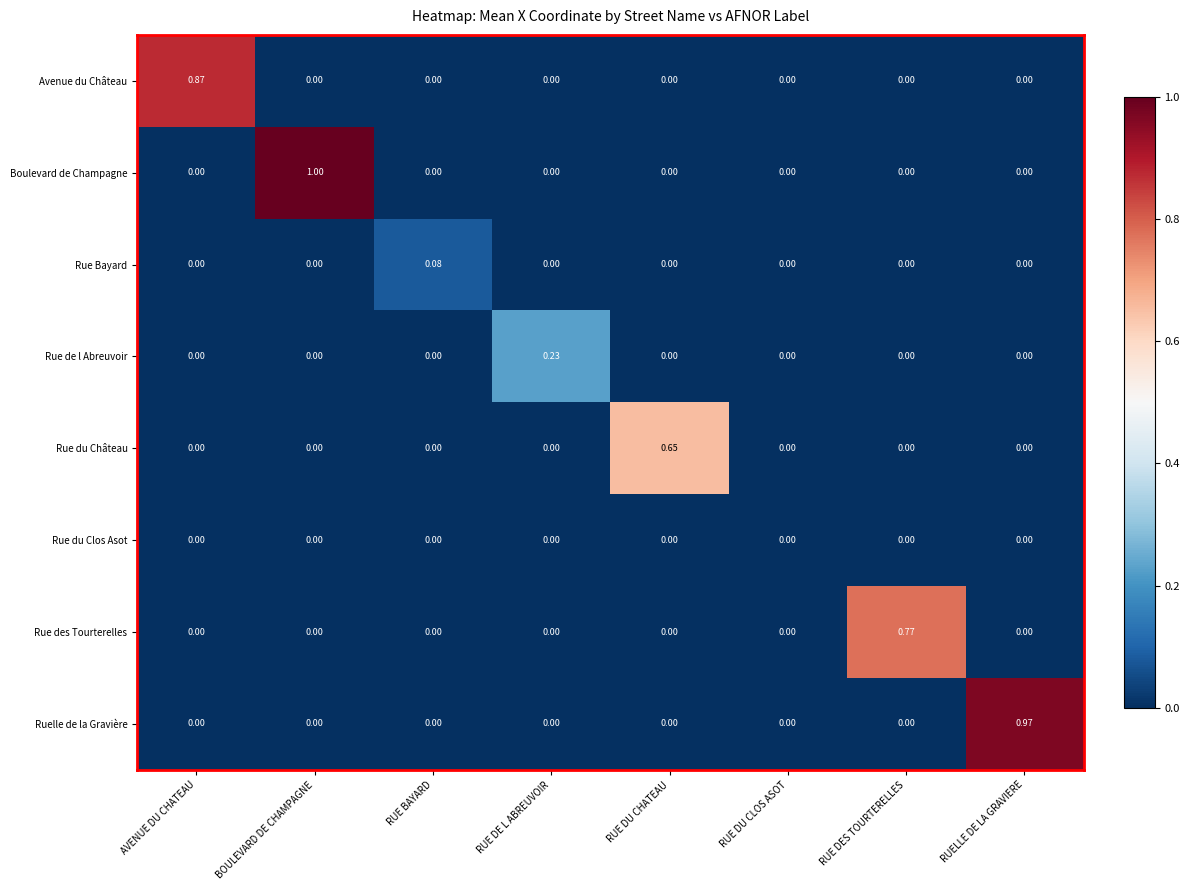

Which series changed the most between AVENUE DU CHATEAU and RUE DES TOURTERELLES?

Avenue du Château